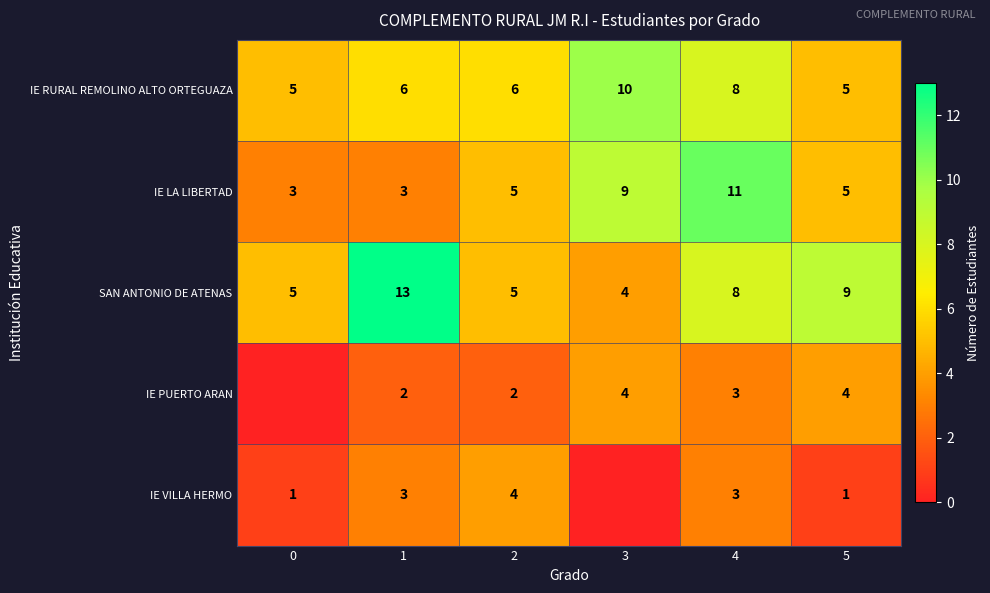

Between 2 and 5, which is larger?

2